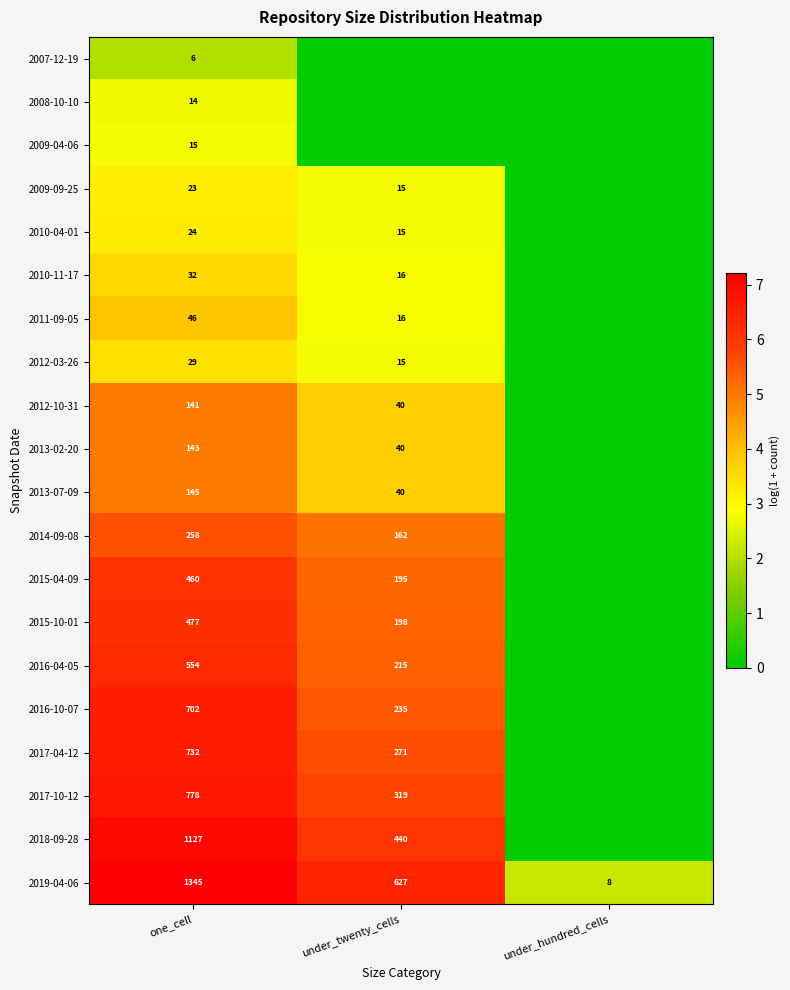

What is the maximum value shown in the chart?

7.2